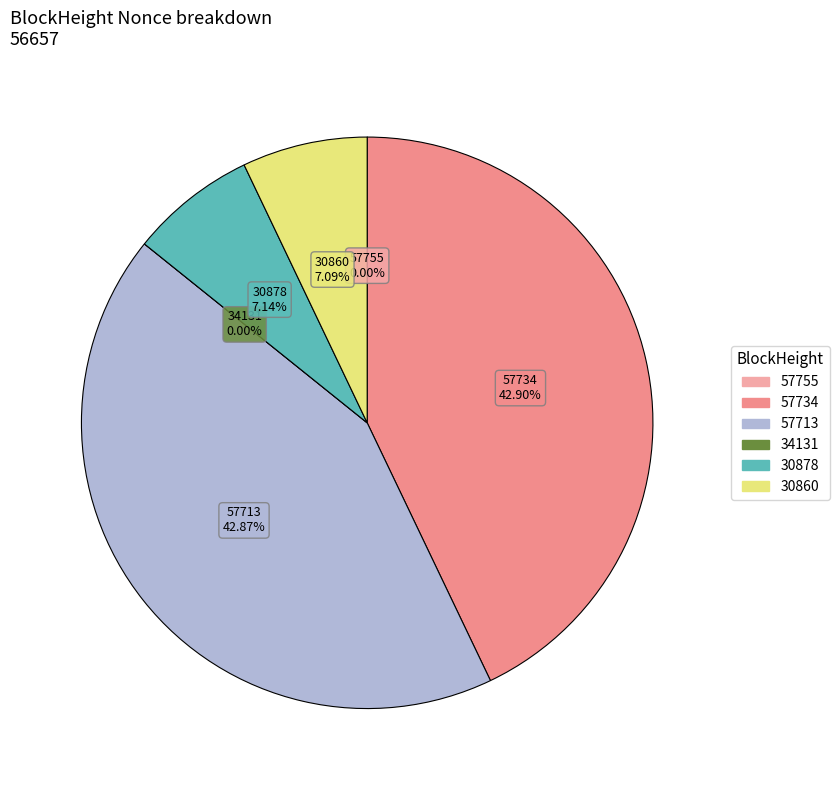

Is it true that 34131 is 0% of the pie?

True